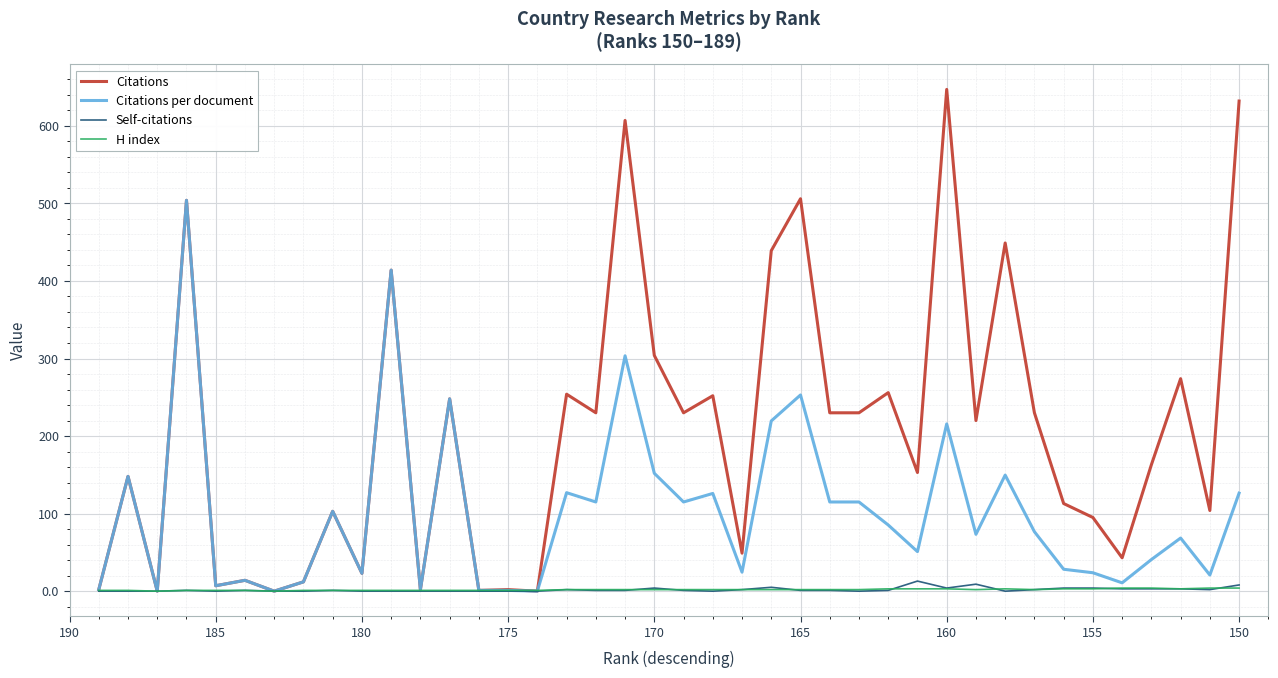

What is the difference between the maximum and second lowest values in the Self-citations series?

13.0